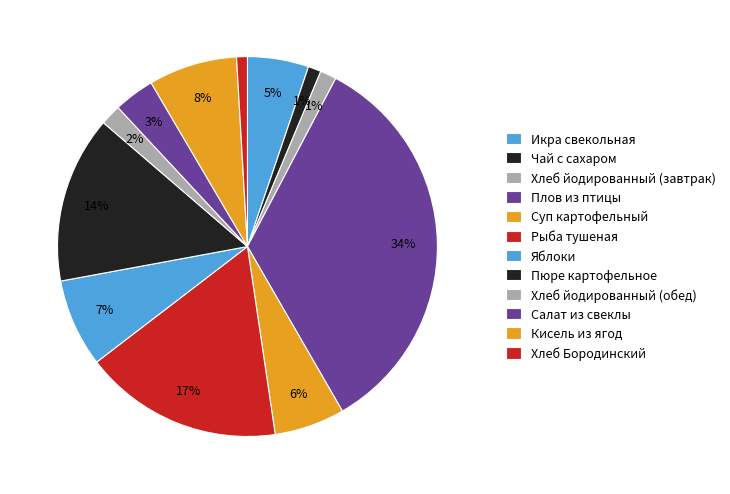

Which slice is the smallest?

Хлеб Бородинский